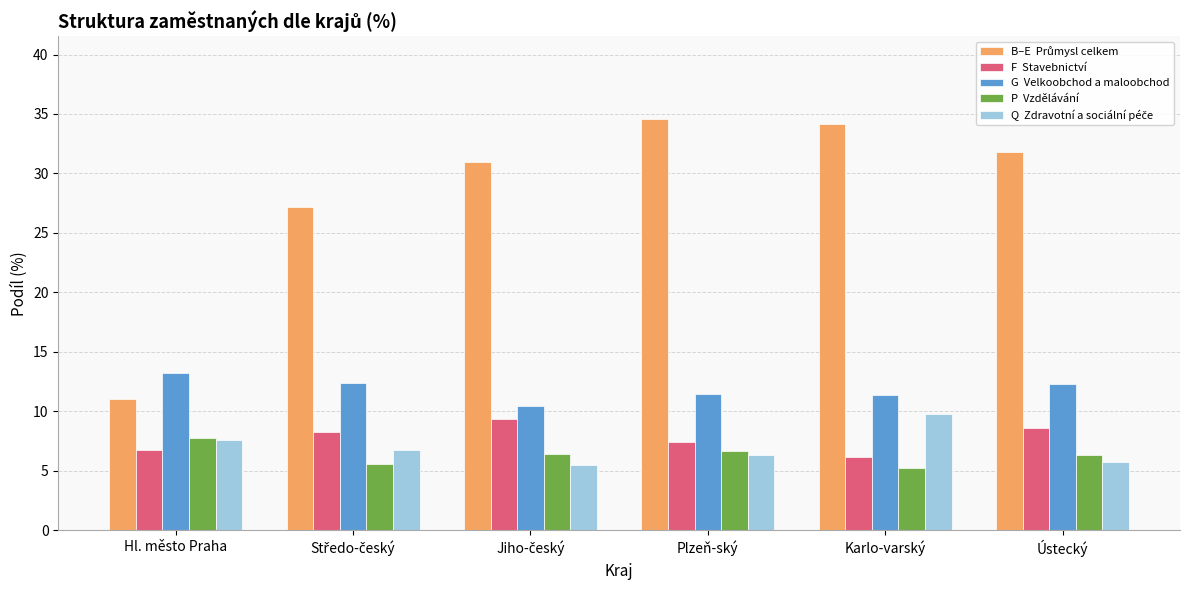

What is the spread (max minus min) of values at Ústecký?

26.0